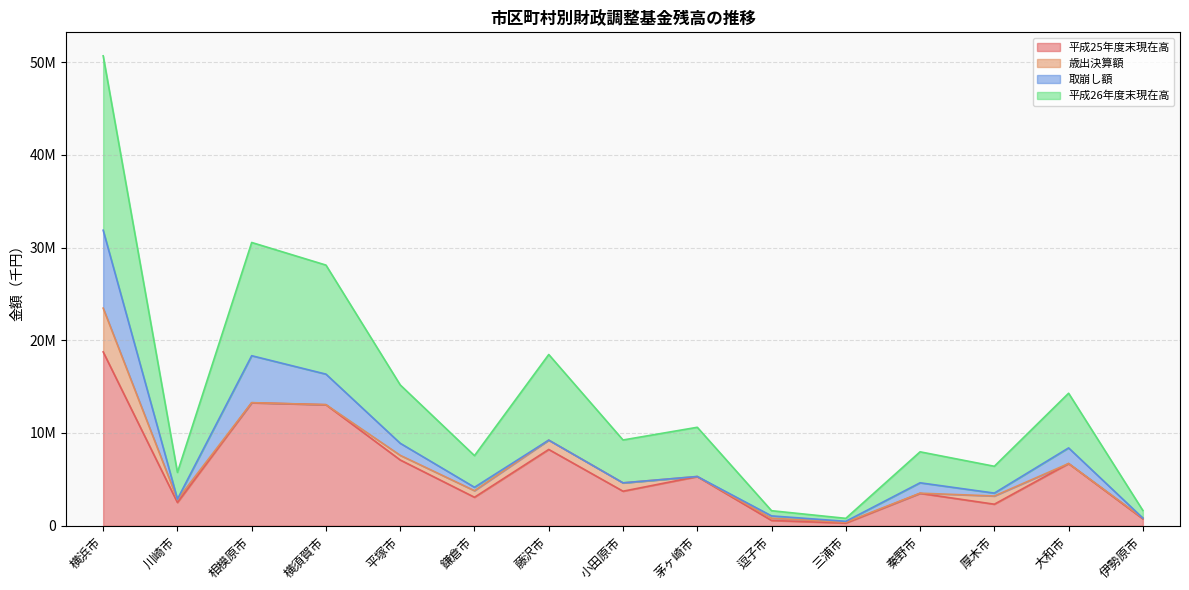

Rank the categories by 平成25年度末現在高 value from lowest to highest.

三浦市, 逗子市, 伊勢原市, 厚木市, 川崎市, 鎌倉市, 秦野市, 小田原市, 茅ヶ崎市, 大和市, 平塚市, 藤沢市, 横須賀市, 相模原市, 横浜市